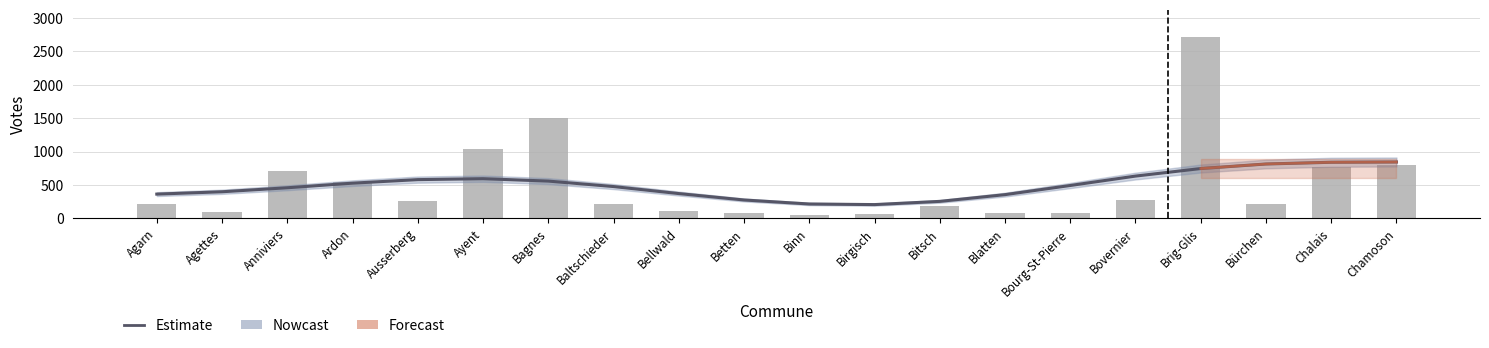

At which label does Non first exceed 492?

Ardon